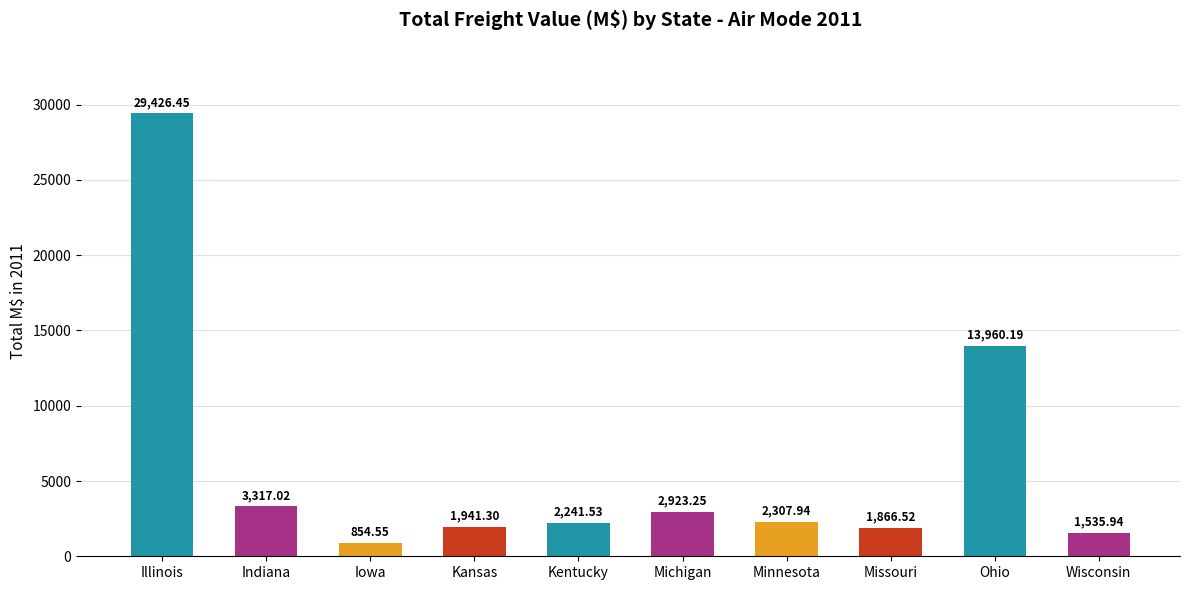

Rank the categories by value from lowest to highest.

Iowa, Wisconsin, Missouri, Kansas, Kentucky, Minnesota, Michigan, Indiana, Ohio, Illinois